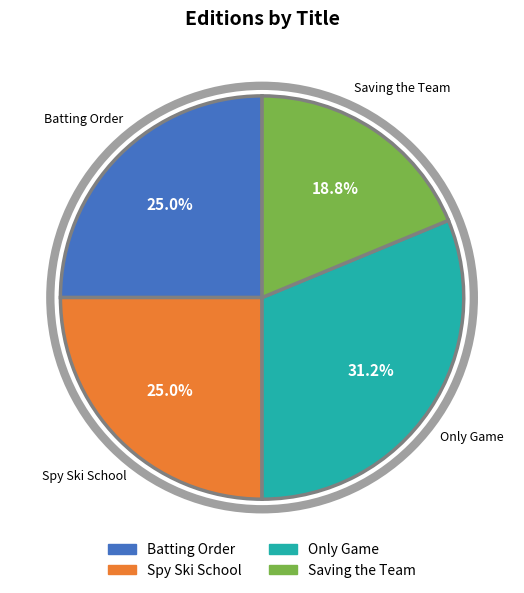

How many slices are in this pie chart?

4